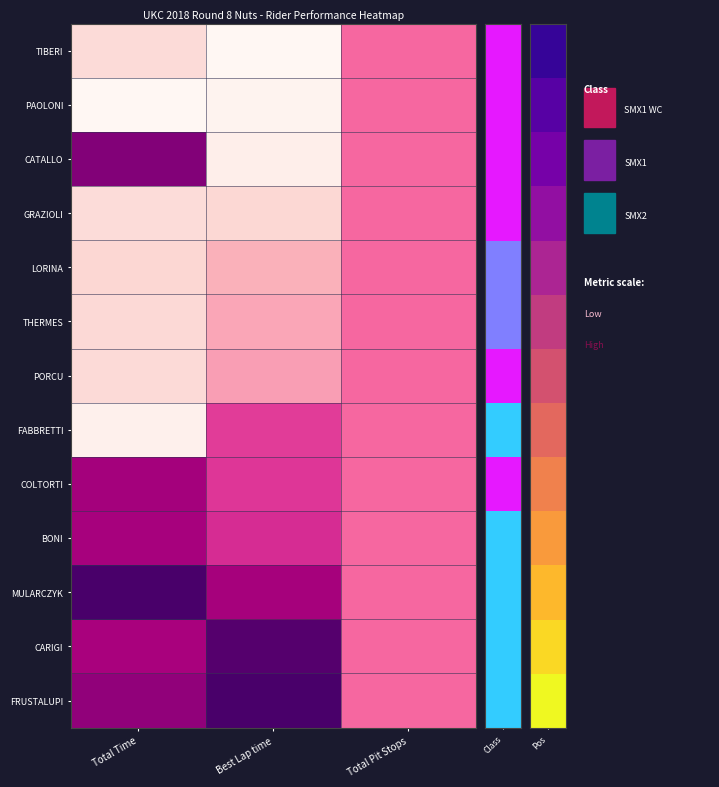

Reading left to right, transcribe all the data shown in this chart.

TIBERI: Total Time=0.1	Best Lap time=0.0	Total Pit Stops=0.5
PAOLONI: Total Time=0.0	Best Lap time=0.0	Total Pit Stops=0.5
CATALLO: Total Time=0.9	Best Lap time=0.0	Total Pit Stops=0.5
GRAZIOLI: Total Time=0.1	Best Lap time=0.2	Total Pit Stops=0.5
LORINA: Total Time=0.2	Best Lap time=0.3	Total Pit Stops=0.5
THERMES: Total Time=0.2	Best Lap time=0.3	Total Pit Stops=0.5
PORCU: Total Time=0.2	Best Lap time=0.4	Total Pit Stops=0.5
FABBRETTI: Total Time=0.0	Best Lap time=0.6	Total Pit Stops=0.5
COLTORTI: Total Time=0.8	Best Lap time=0.6	Total Pit Stops=0.5
BONI: Total Time=0.8	Best Lap time=0.6	Total Pit Stops=0.5
MULARCZYK: Total Time=1.0	Best Lap time=0.8	Total Pit Stops=0.5
CARIGI: Total Time=0.8	Best Lap time=1.0	Total Pit Stops=0.5
FRUSTALUPI: Total Time=0.8	Best Lap time=1.0	Total Pit Stops=0.5